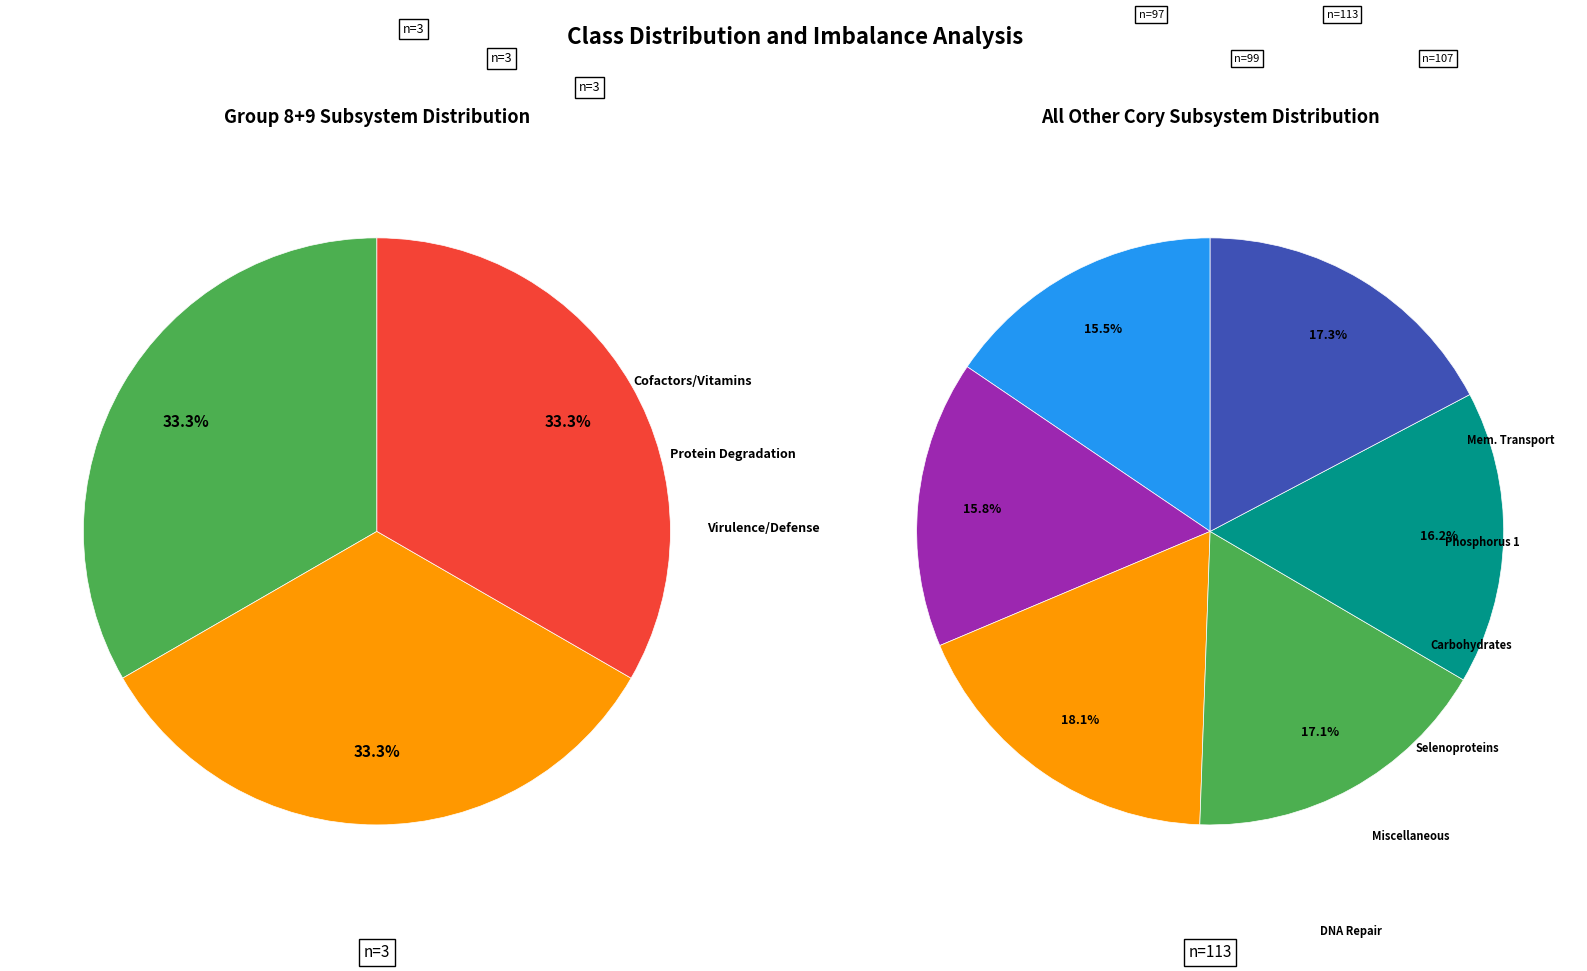

Is there any slice that represents more than half of the pie?

No